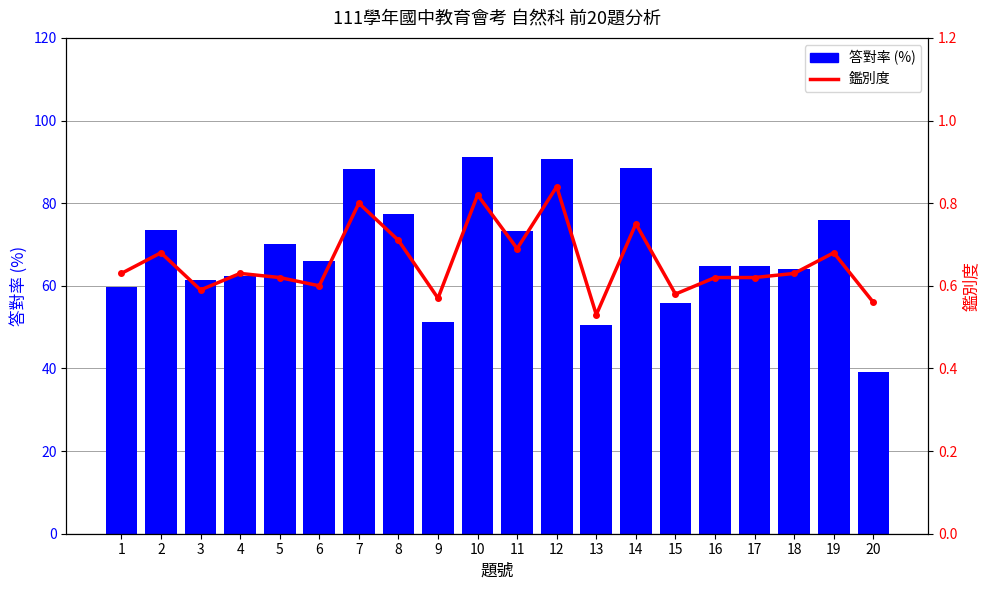

At 15, list the series in order from largest to smallest.

答對率 (%), 鑑別度